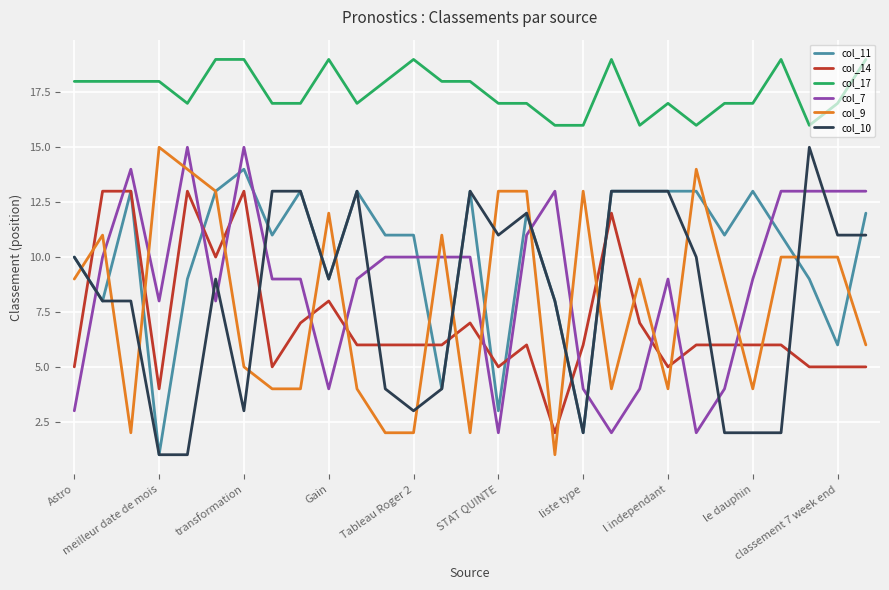

What is the maximum value shown in the chart?

19